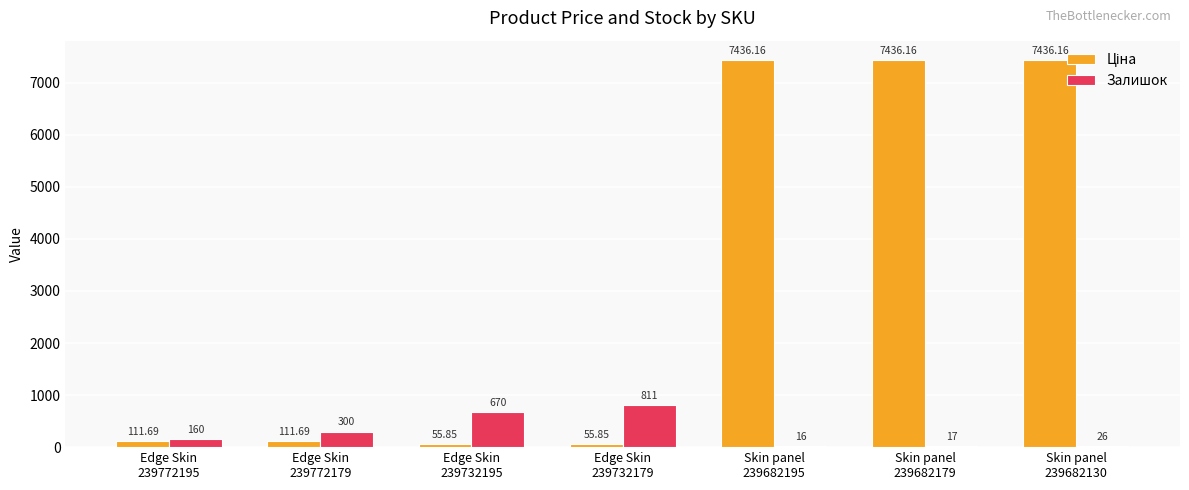

How many distinct data groups are displayed?

2